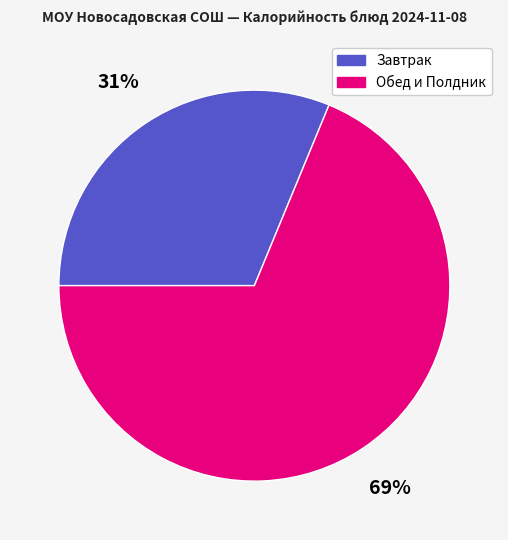

Between Обед и Полдник and Завтрак, which is larger?

Обед и Полдник